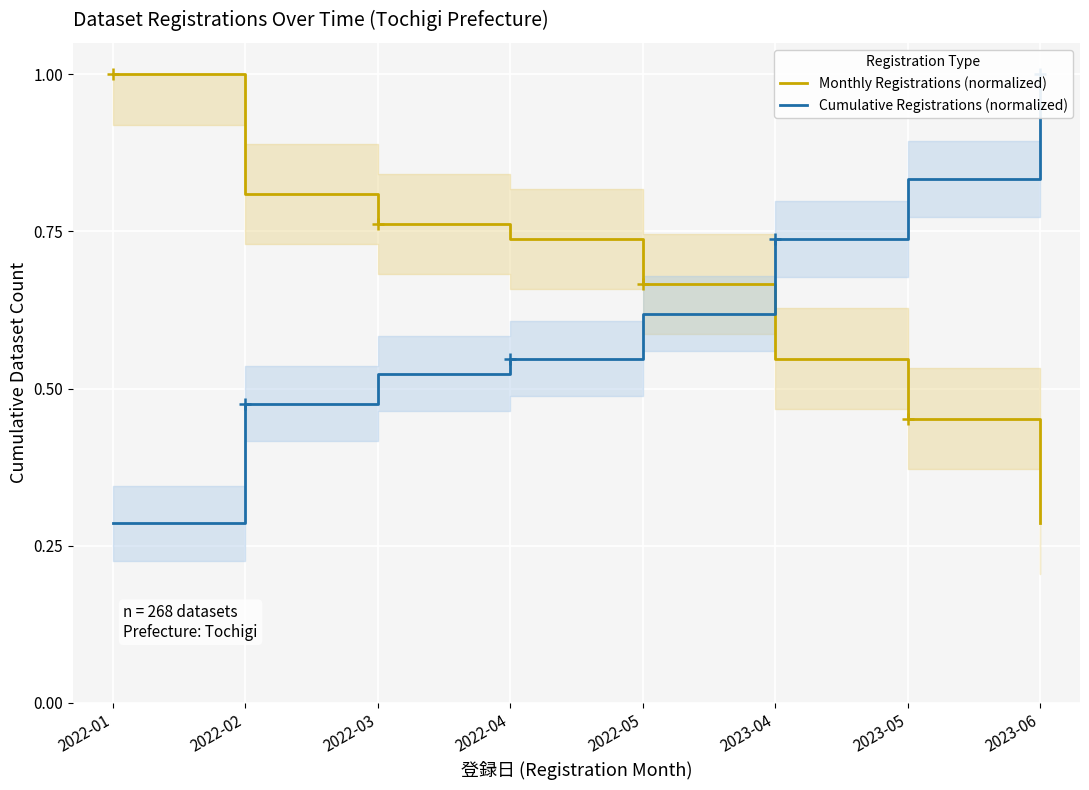

What is the value of the Monthly Registrations (normalized) point at the 1st from the left?

1.0